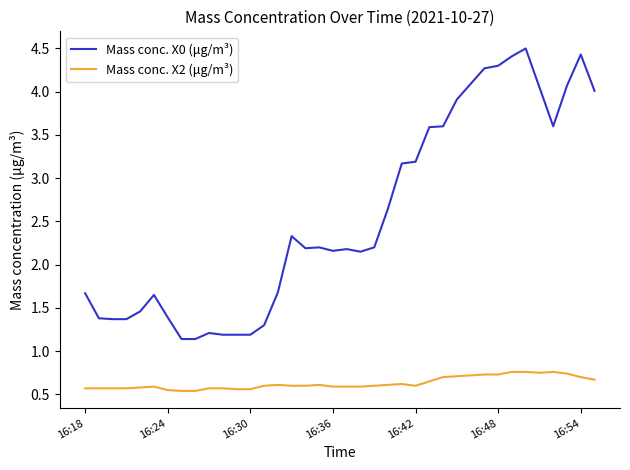

Is this an area chart (filled region under the line)?

No